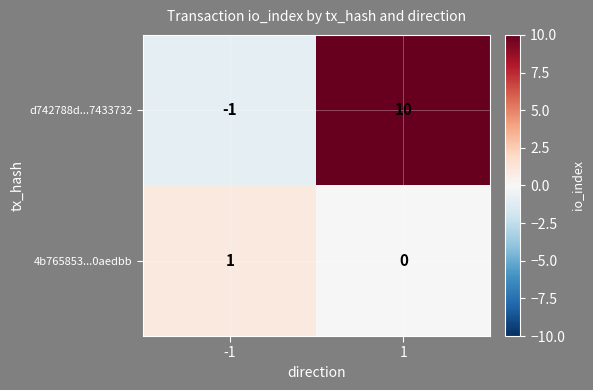

Which series has the widest spread of values?

d742788d...7433732